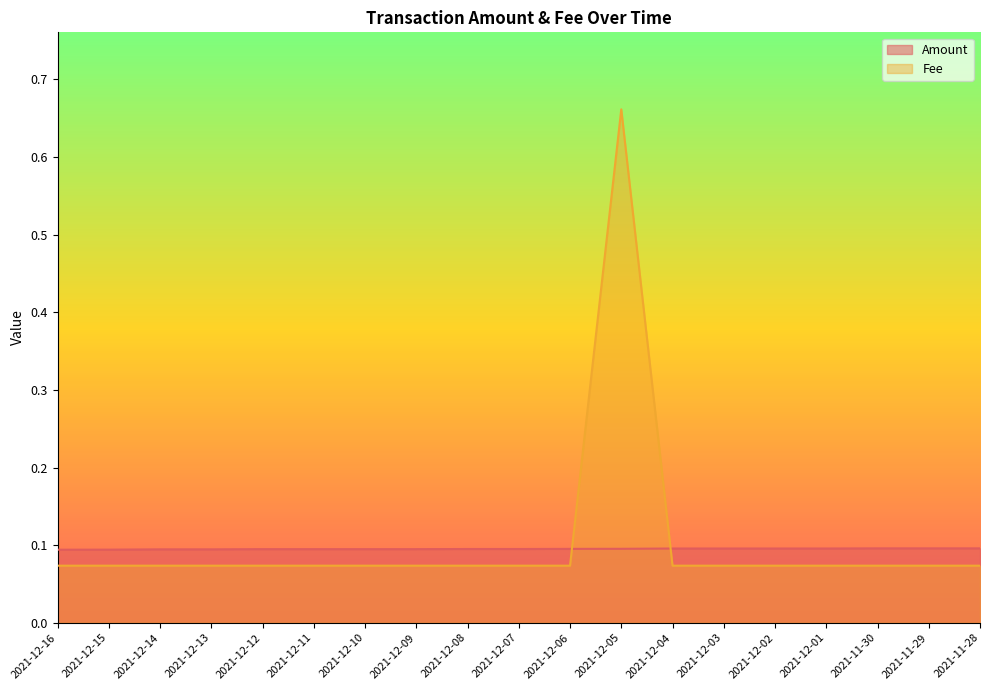

Which category has the highest value in the Amount series?

2021-11-30